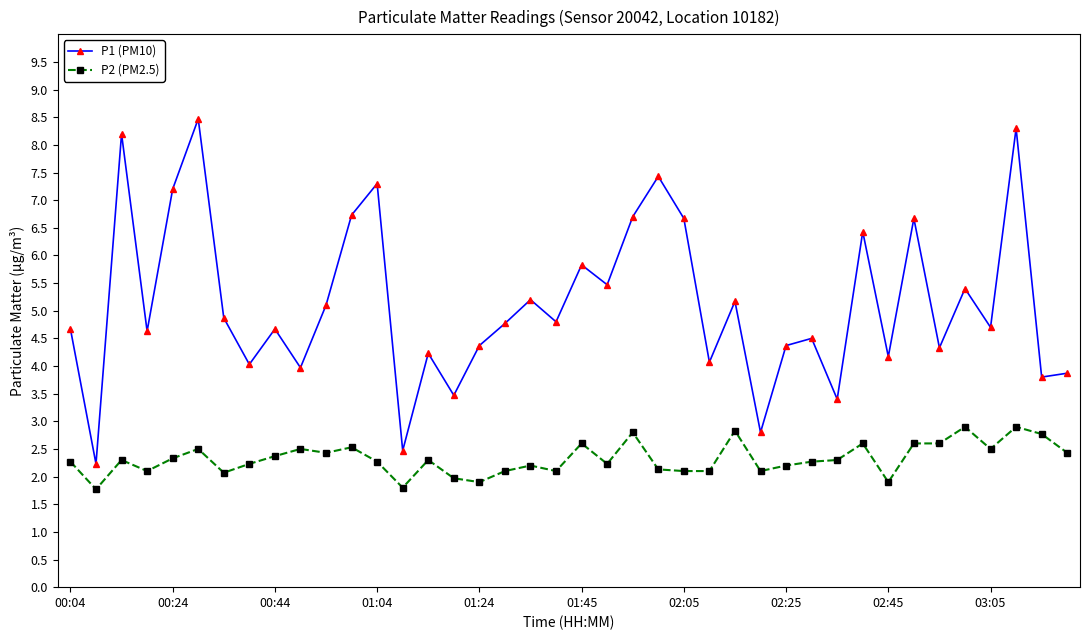

True or false: P2 (PM2.5) and P1 (PM10) intersect in this chart.

False